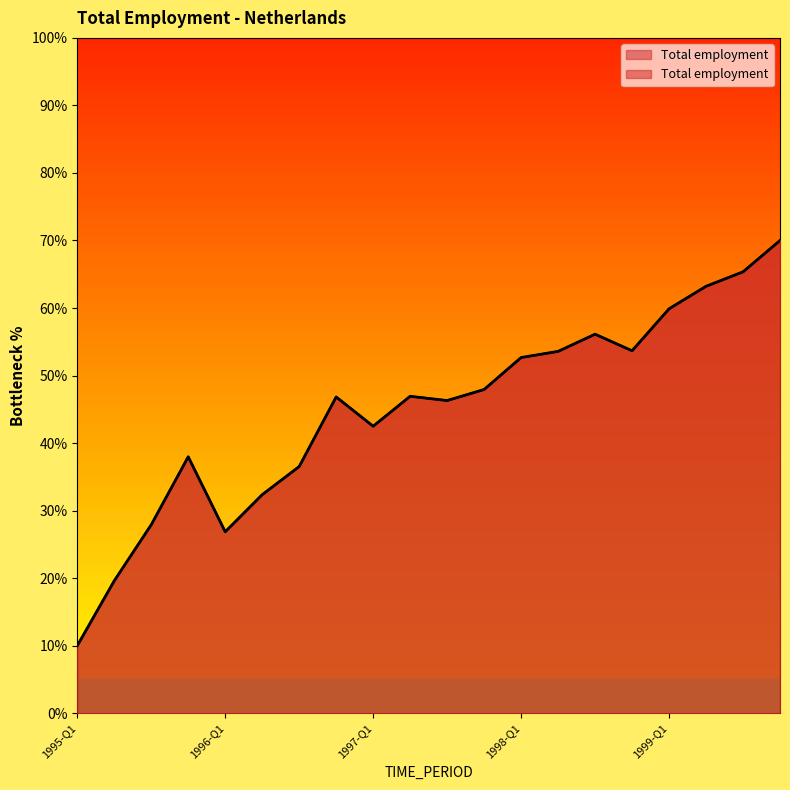

Reading left to right, list all the values displayed in this chart.

10.0	19.6	27.9	38.0	26.9	32.4	36.5	46.8	42.5	46.9	46.3	47.9	52.7	53.6	56.1	53.7	59.9	63.2	65.4	70.0